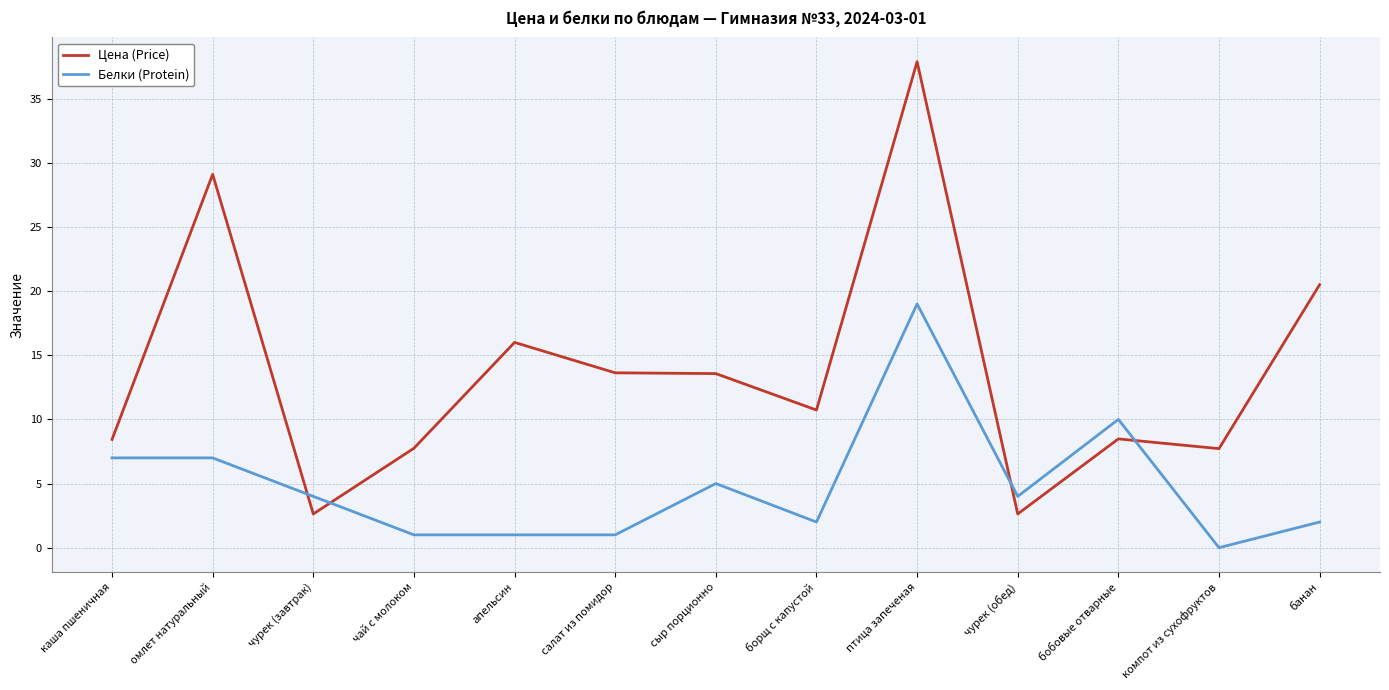

What is the difference between the Белки (Protein) values at банан and чай с молоком?

1.0